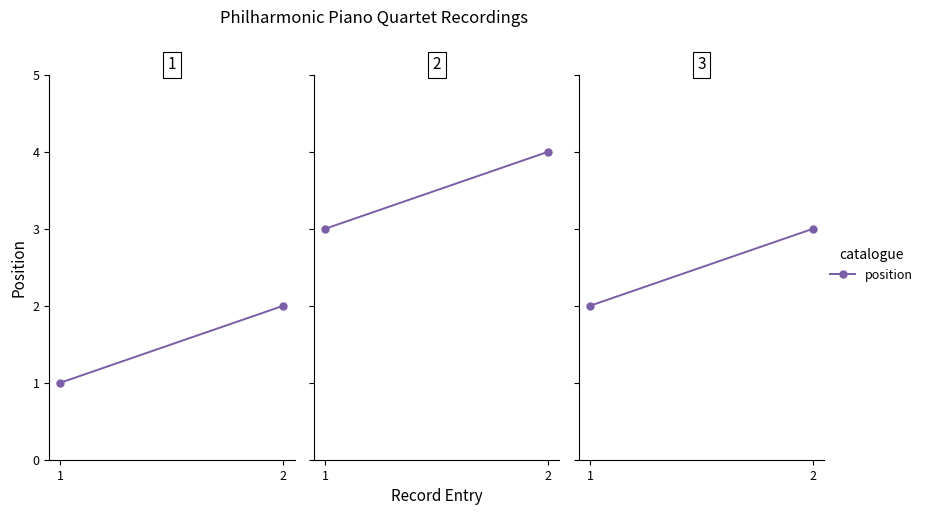

What is the difference between the values at 2 and 1?

1